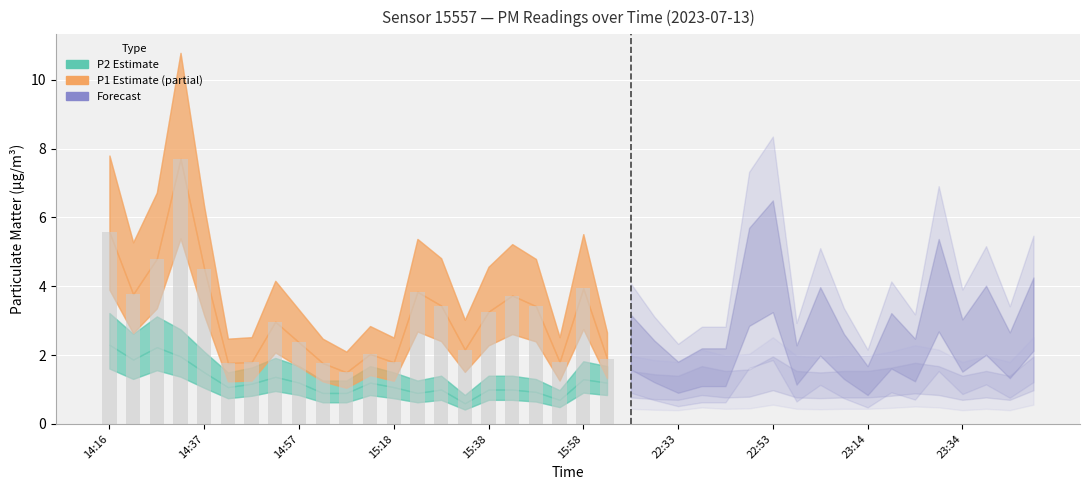

Reading left to right, what are all the values shown in this chart?

P1: 14:16=5.6	14:21=3.8	14:27=4.8	14:32=7.7	14:37=4.5	14:42=1.8	14:47=1.8	14:52=3.0	14:57=2.4	15:02=1.8	15:07=1.5	15:12=2.0	15:18=1.8	15:23=3.8	15:28=3.4	15:33=2.2	15:38=3.3	15:43=3.7	15:48=3.4	15:53=1.8	15:58=3.9	16:03=1.9	22:23=2.3	22:28=1.7	22:33=1.3	22:38=1.6	22:43=1.6	22:48=4.1	22:53=4.6	22:58=1.6	23:03=2.8	23:08=1.9	23:14=1.2	23:19=2.3	23:24=1.8	23:29=3.8	23:34=2.2	23:39=2.9	23:44=1.9	23:49=3.0
P2: 14:16=2.3	14:21=1.9	14:27=2.2	14:32=2.0	14:37=1.5	14:42=1.1	14:47=1.2	14:52=1.4	14:57=1.2	15:02=0.9	15:07=0.9	15:12=1.2	15:18=1.1	15:23=0.9	15:28=1.0	15:33=0.6	15:38=1.0	15:43=1.0	15:48=0.9	15:53=0.7	15:58=1.3	16:03=1.2	22:23=1.1	22:28=1.0	22:33=1.0	22:38=1.2	22:43=1.1	22:48=1.1	22:53=1.4	22:58=1.1	23:03=1.1	23:08=1.1	23:14=1.1	23:19=1.2	23:24=1.3	23:29=1.2	23:34=1.0	23:39=1.1	23:44=1.0	23:49=1.4